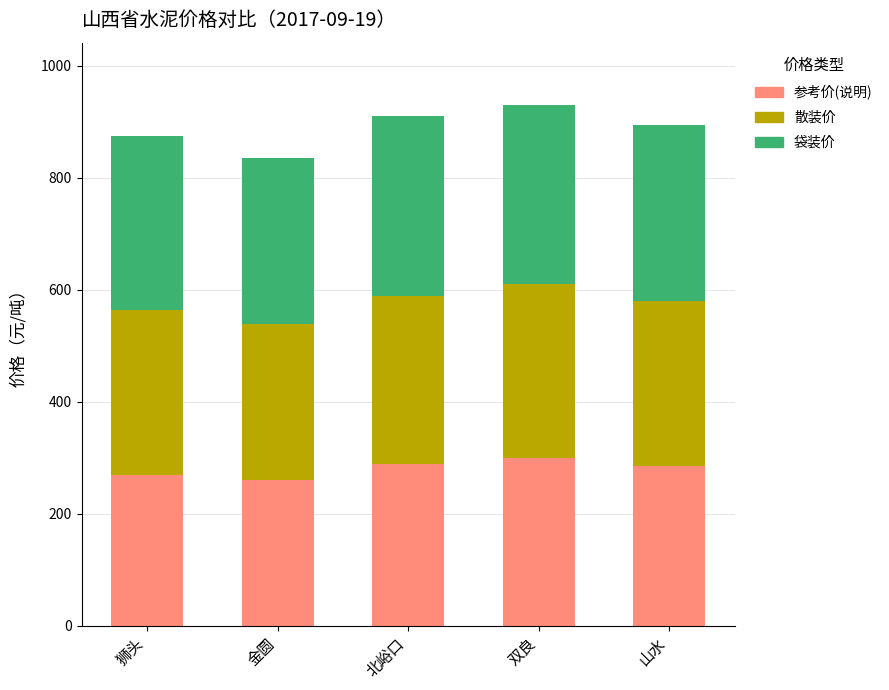

Reading left to right, transcribe the values for 参考价(说明).

狮头=270	金圆=260	北峪口=290	双良=300	山水=285